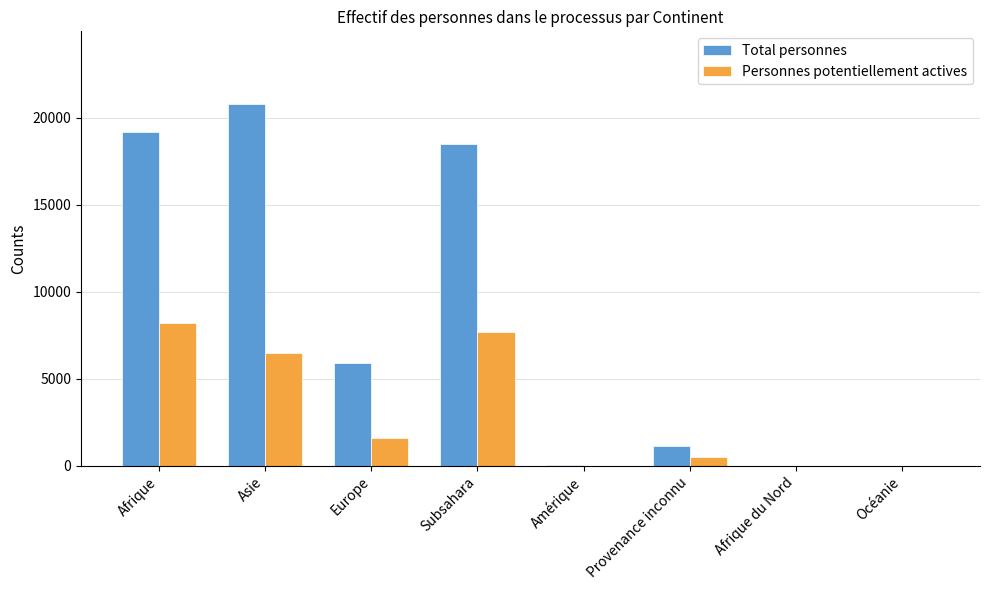

True or false: Total personnes has a value of 19179 at Afrique.

True